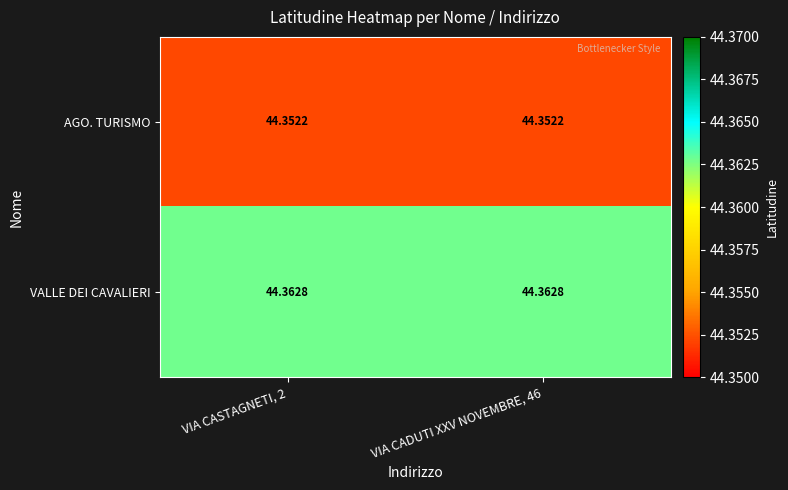

What is the minimum value shown in the chart?

44.4